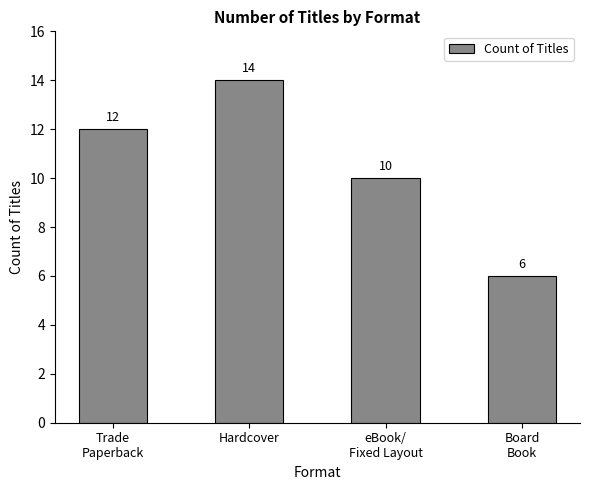

What is the value of the 4th bar from the left?

6